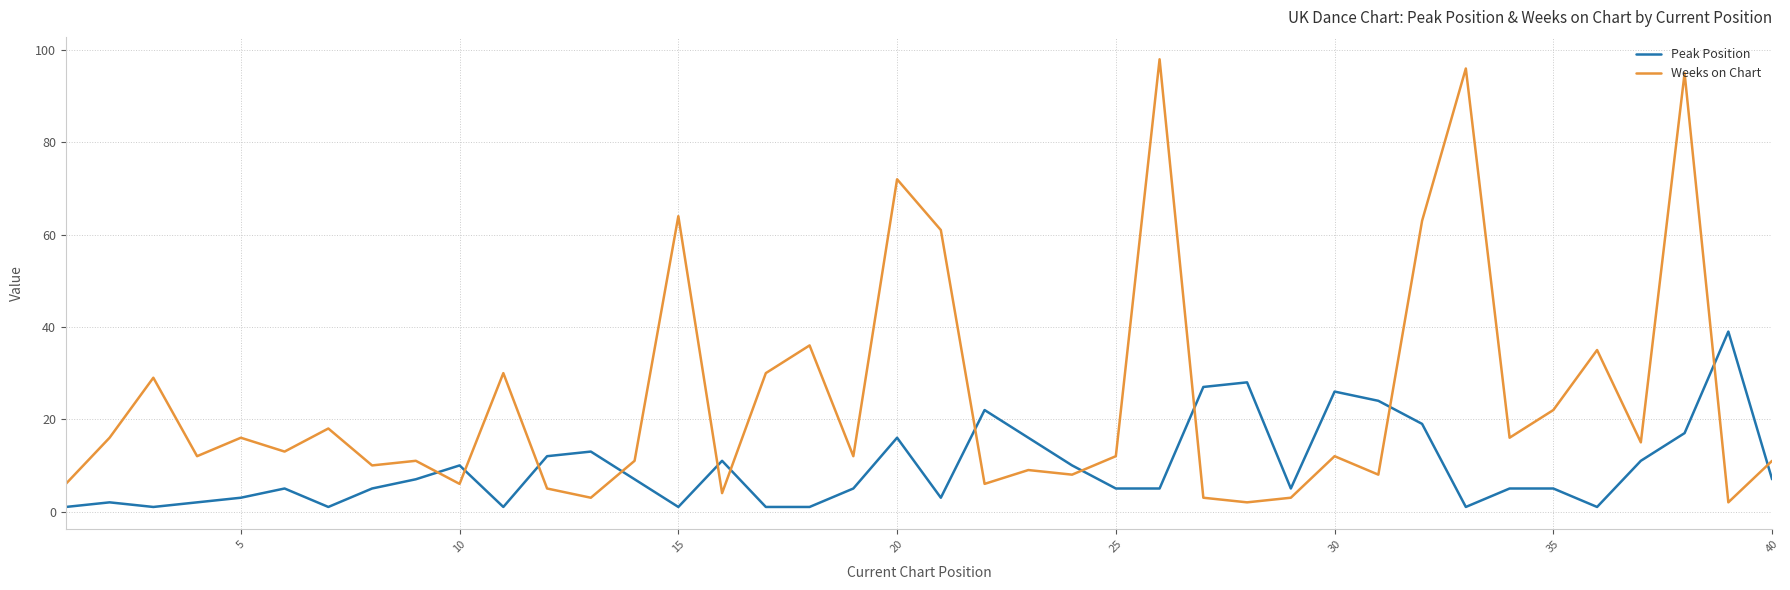

What is the average value of the Peak Position series?

10